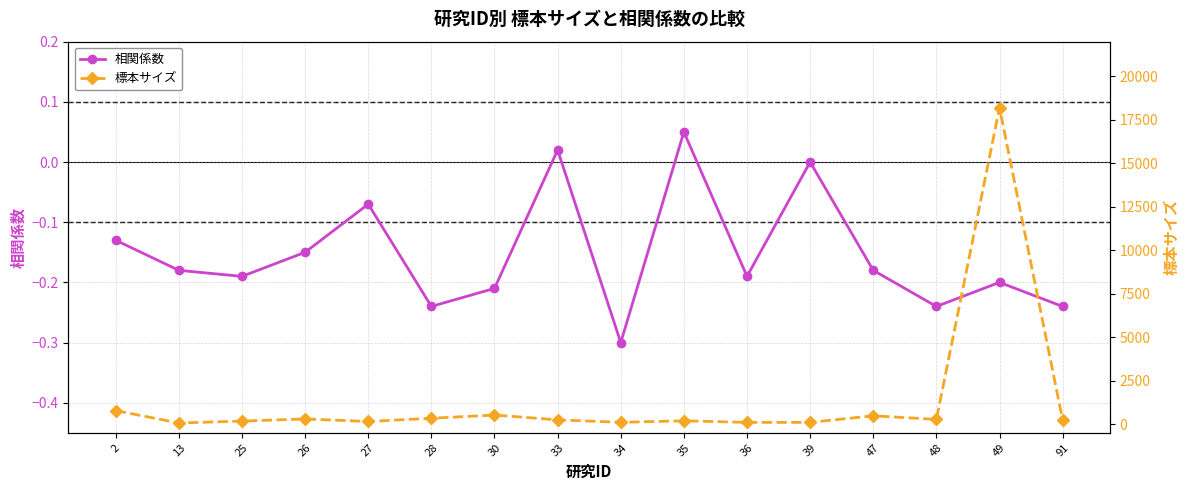

Is the value of 相関係数 at 27 greater than the value of 標本サイズ at 13?

No